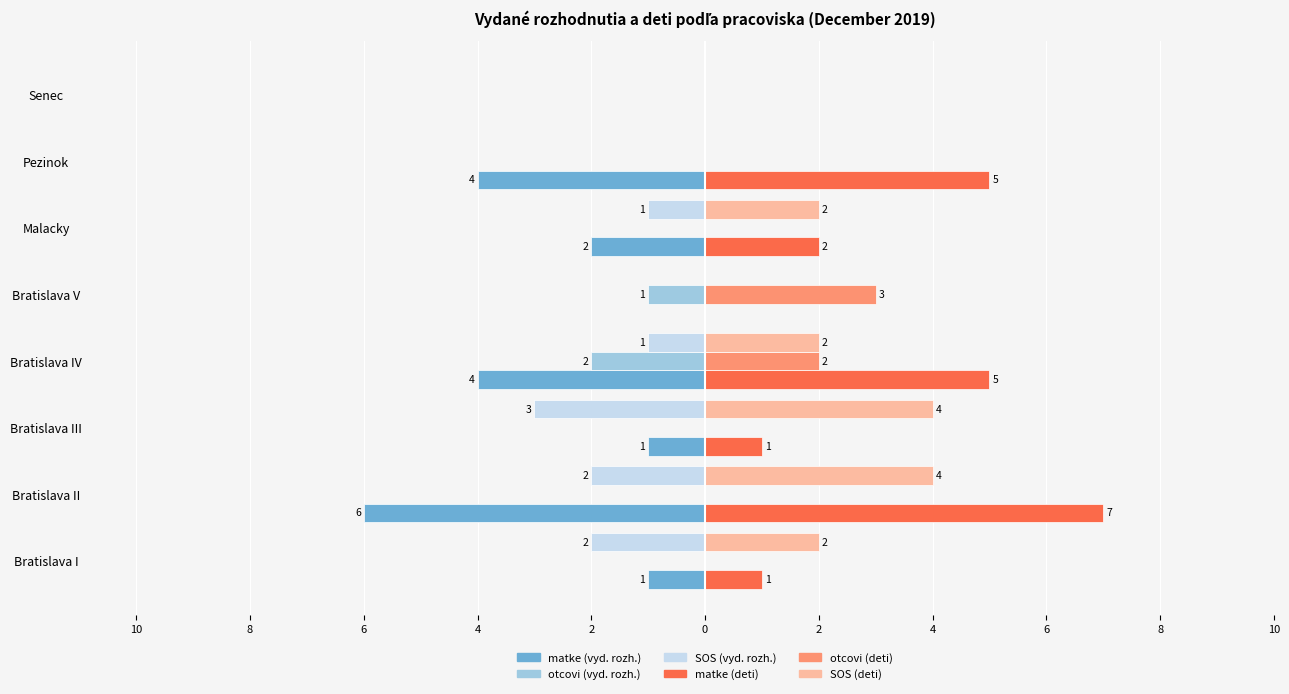

What is the label of the 3rd bar from the left?

Bratislava III